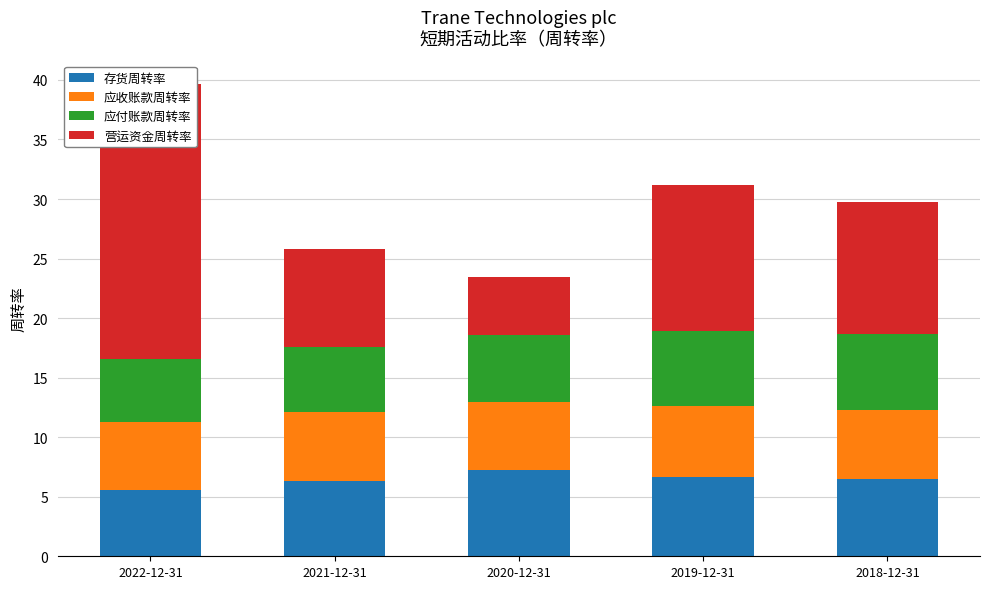

What is the spread (max minus min) of values at 2020-12-31?

2.4